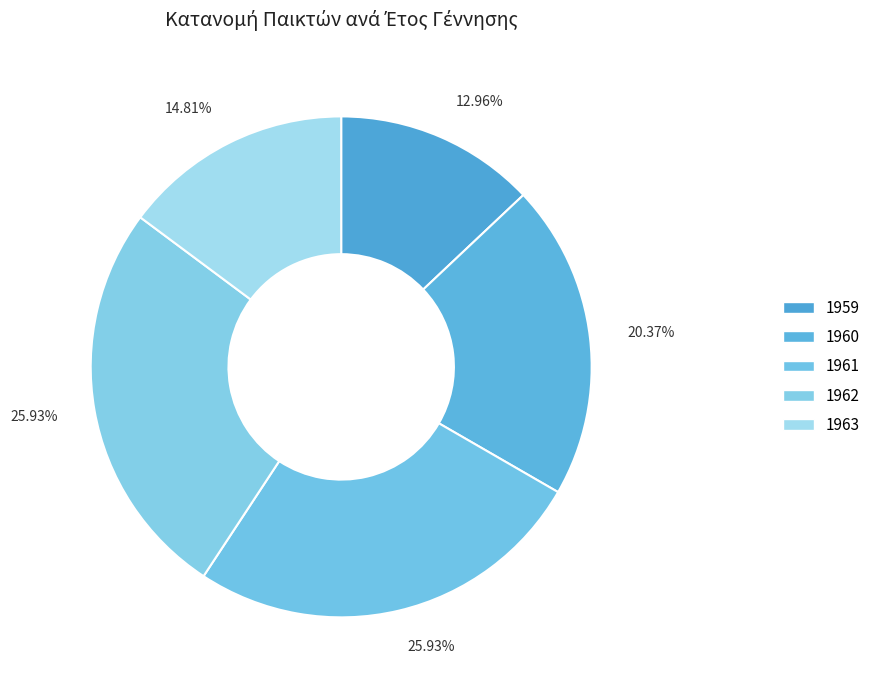

Count the number of slices in the pie.

5